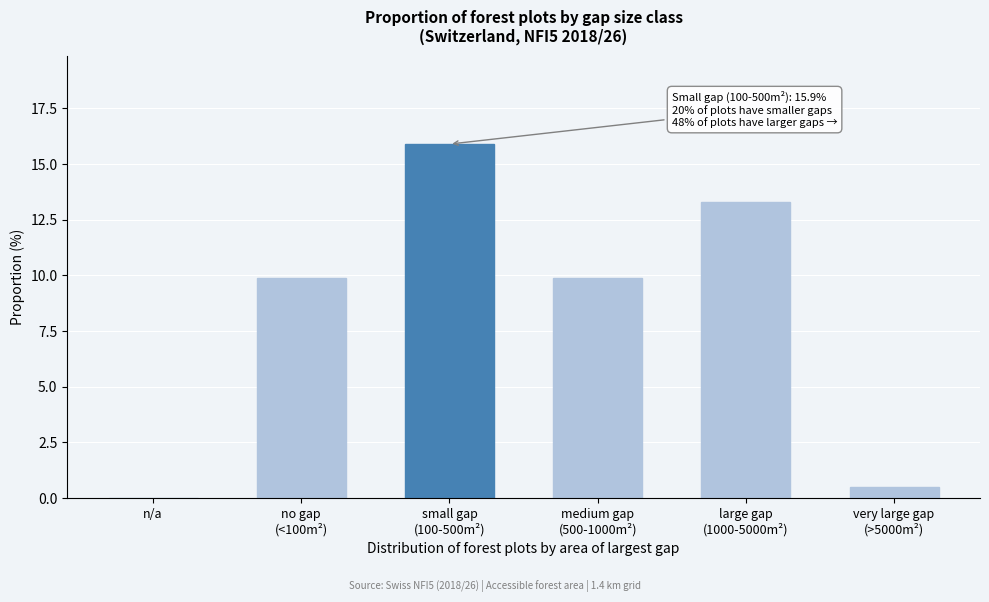

True or false: the data shows 10.0 at n/a.

False